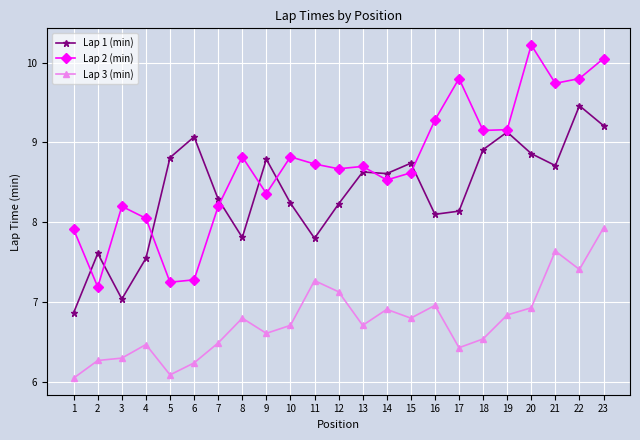

True or false: Lap 3 (min) has more than 1 interior local peaks.

True